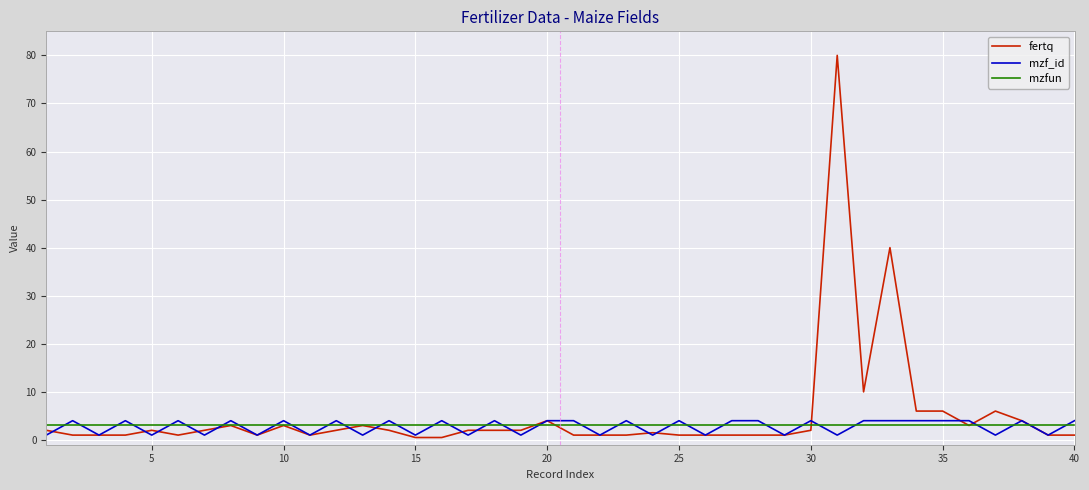

What is the minimum value for mzfun?

3.0